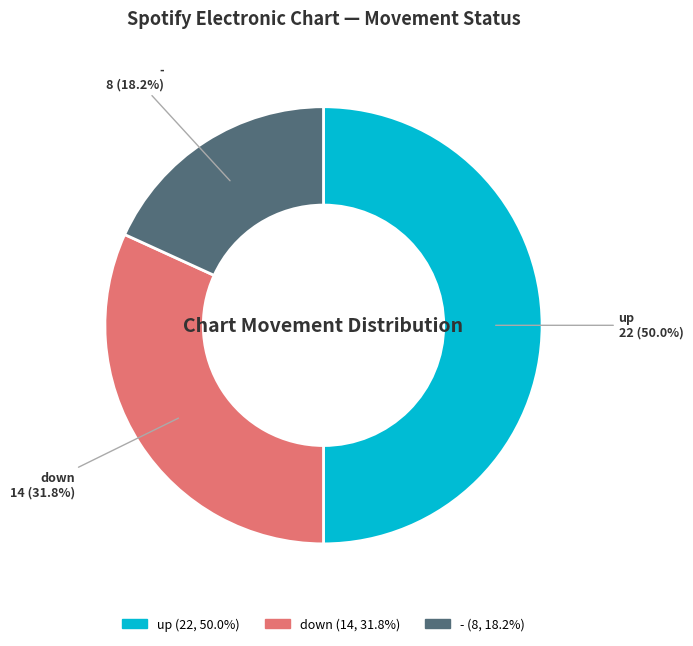

What percentage is the - slice, to the nearest percent?

18%